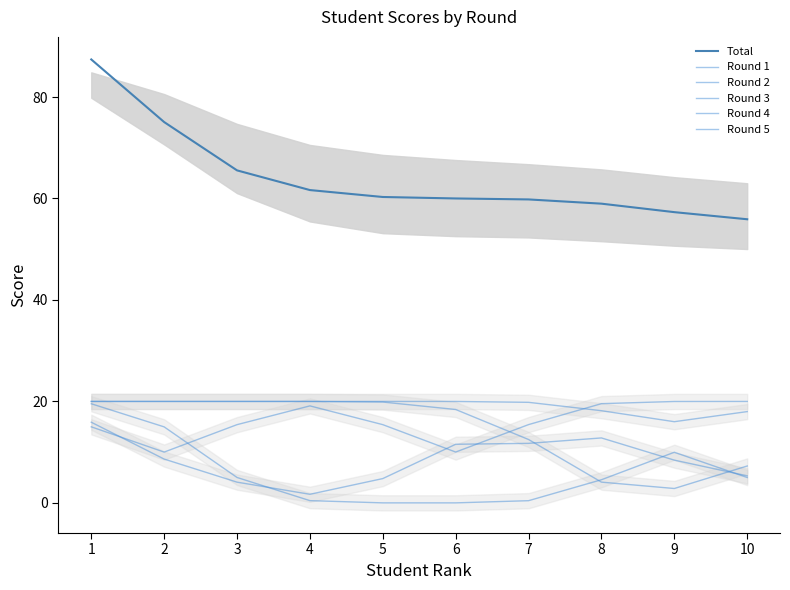

Which series has the largest total across all categories?

Total